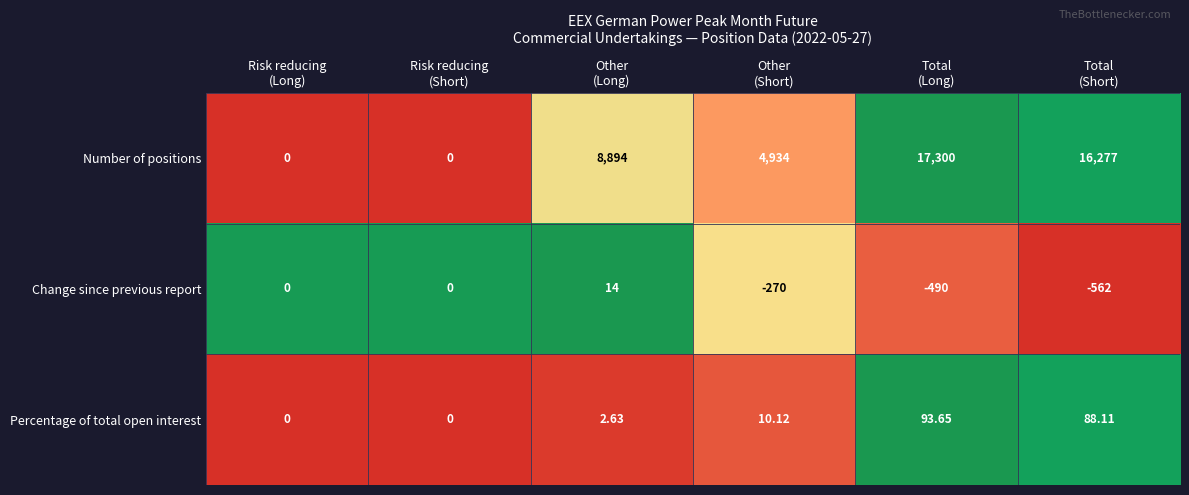

Which series has the largest range (max minus min)?

Number of positions